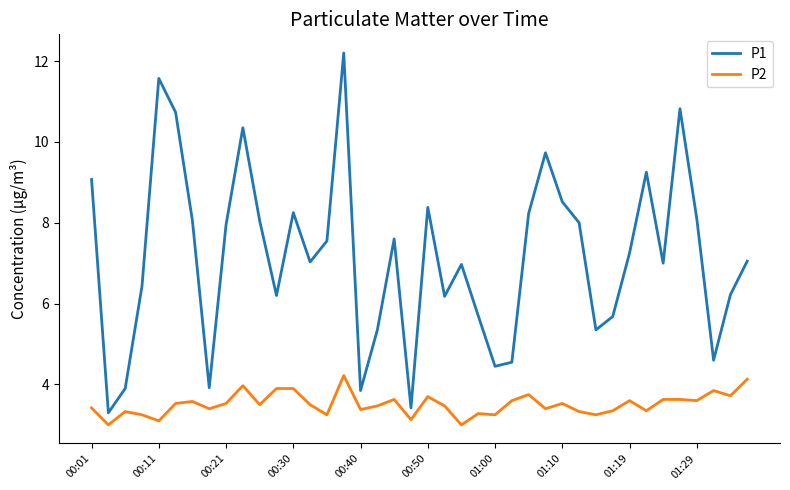

True or false: P2 and P1 cross at least once.

False